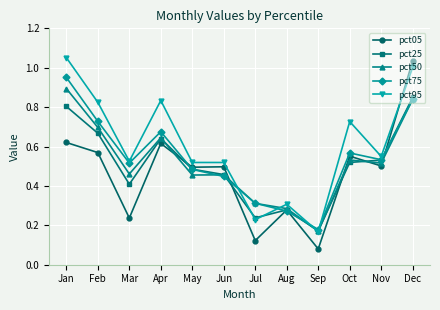

Which series has the largest total across all categories?

pct95